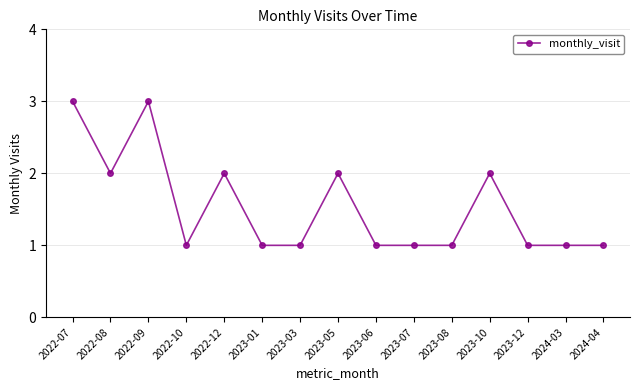

Which has a higher value, 2023-10 or 2023-08?

2023-10